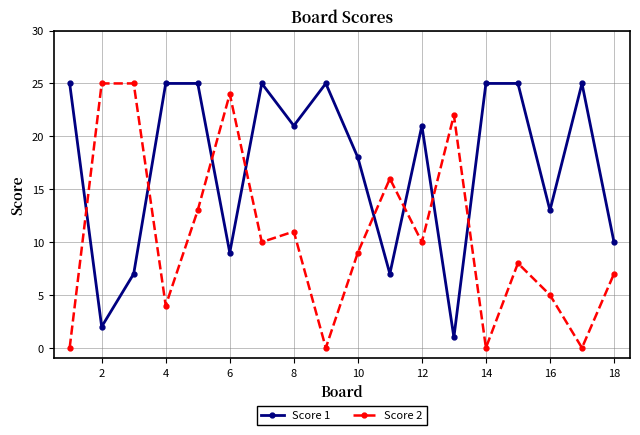

List the series in order of their overall mean, lowest first.

Score 2, Score 1